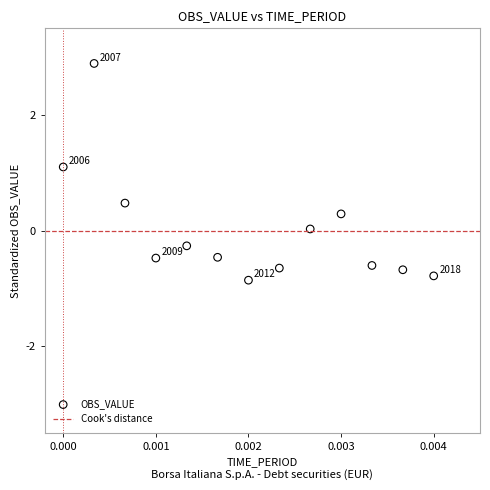

What Y value in the scatter plot is closest to 1?

1.1